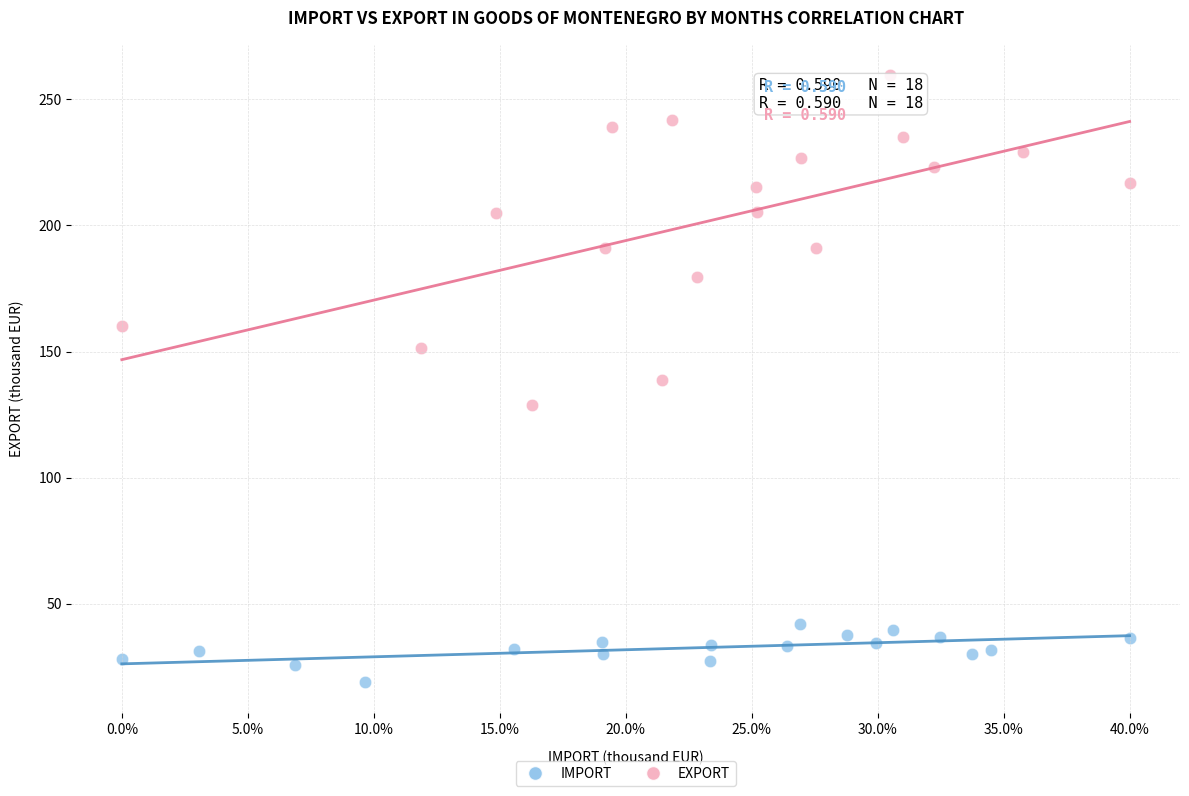

Which series reaches the minimum Y coordinate?

IMPORT